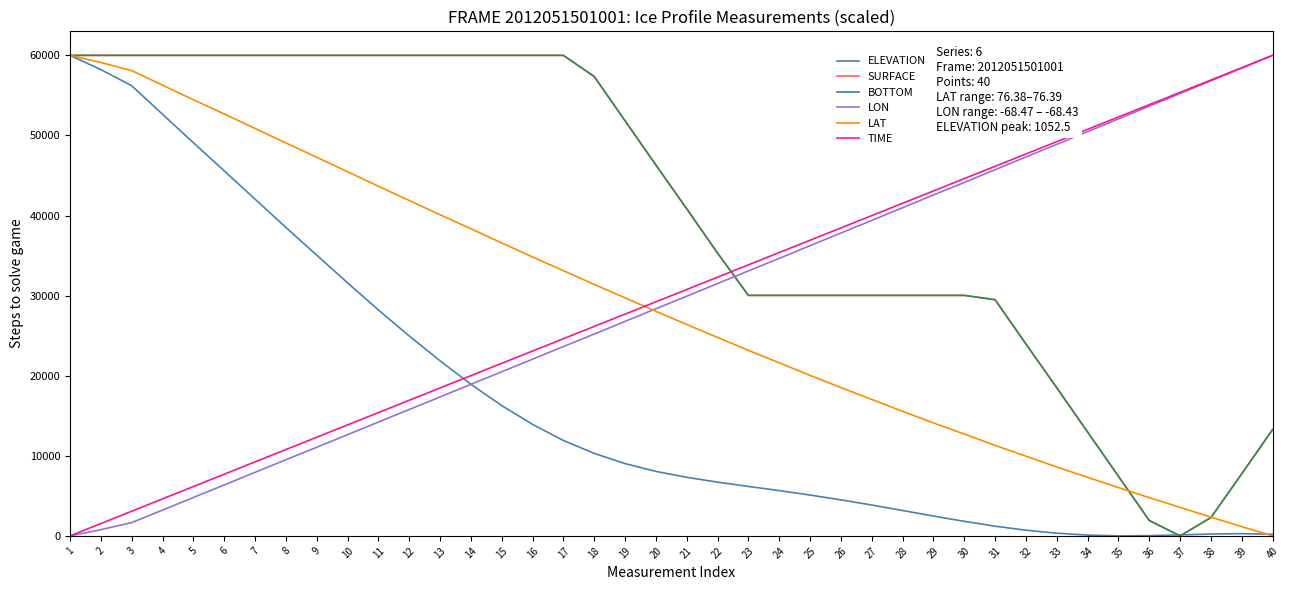

What is the sum of all SURFACE values?

1609489.5